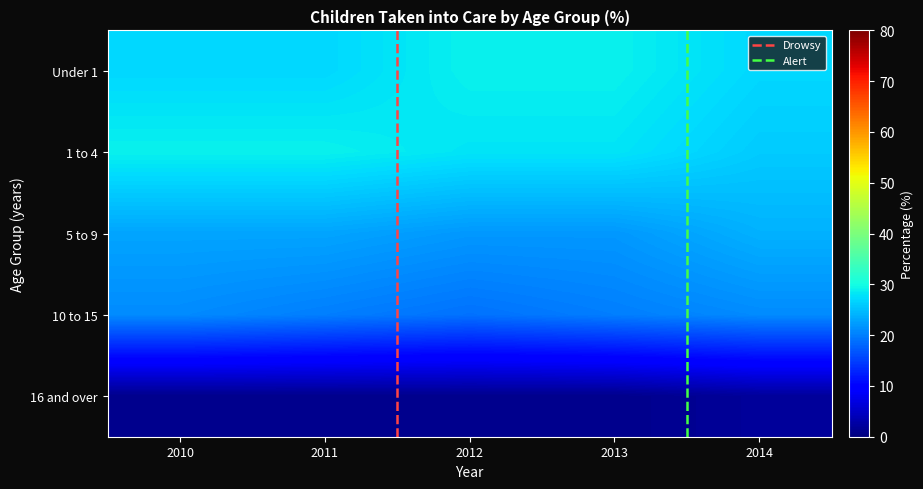

True or false: 5 to 9 has a value of 11 at 2012.

False